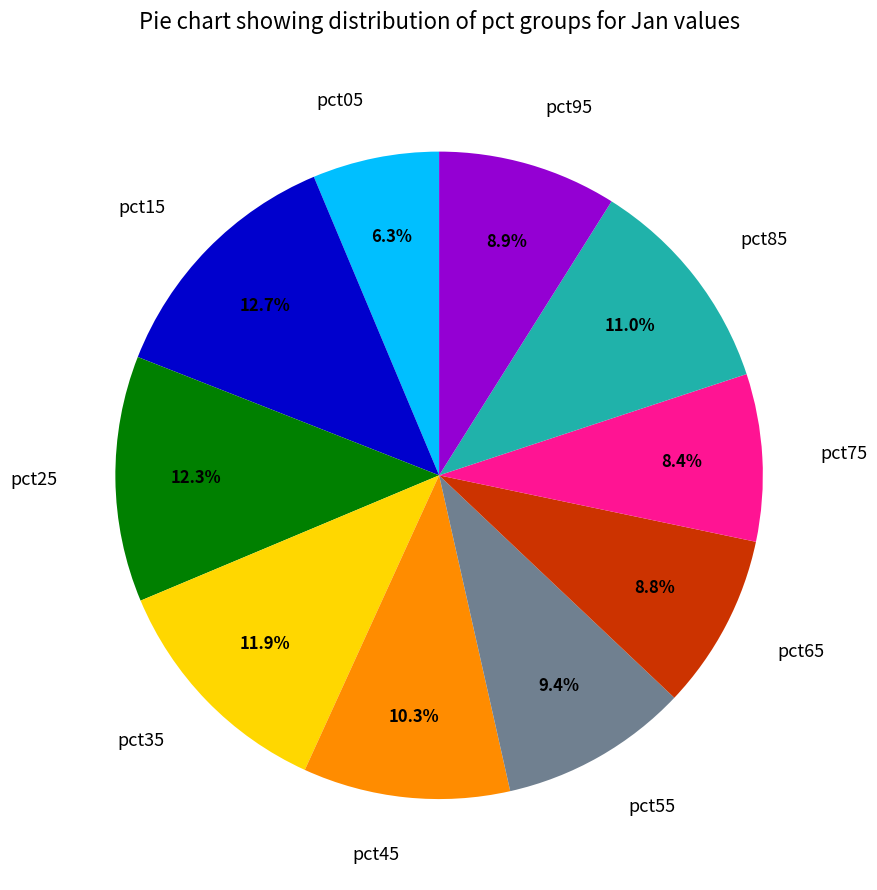

Is it true that pct75 is 1% of the pie?

False